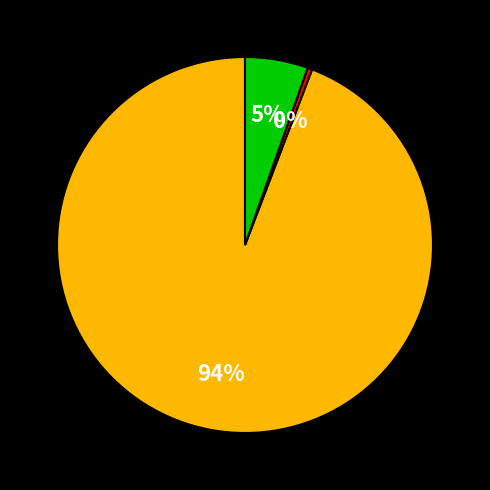

To the nearest percent, what is the average slice percentage?

33%